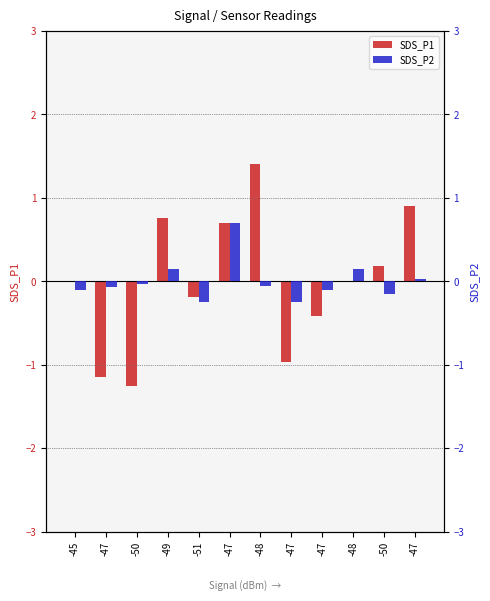

Are the bars grouped side by side (vs. stacked)?

Yes